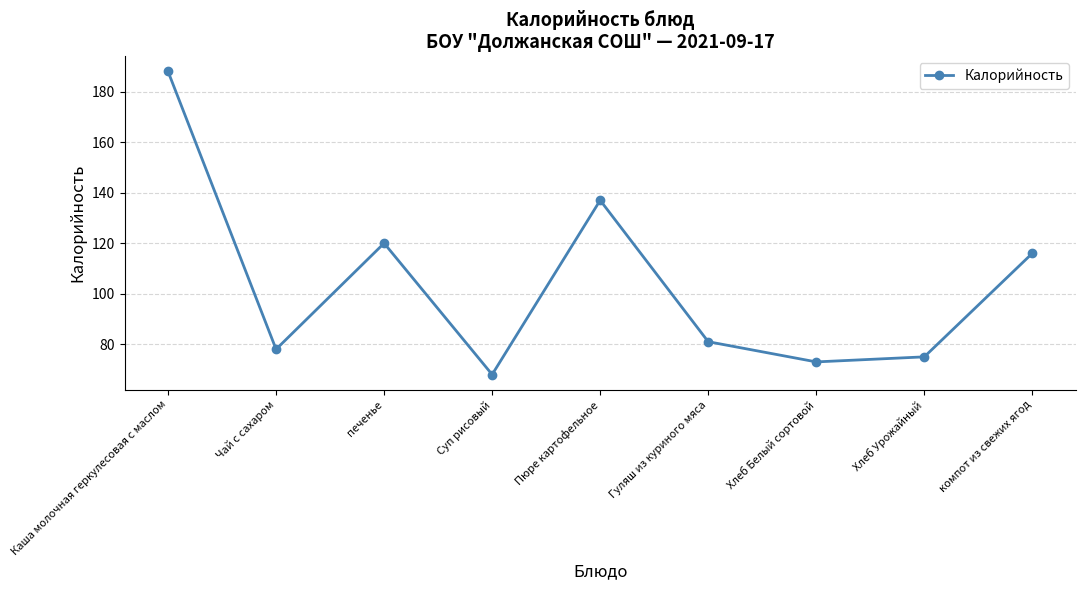

Where is the first local minimum?

Чай с сахаром